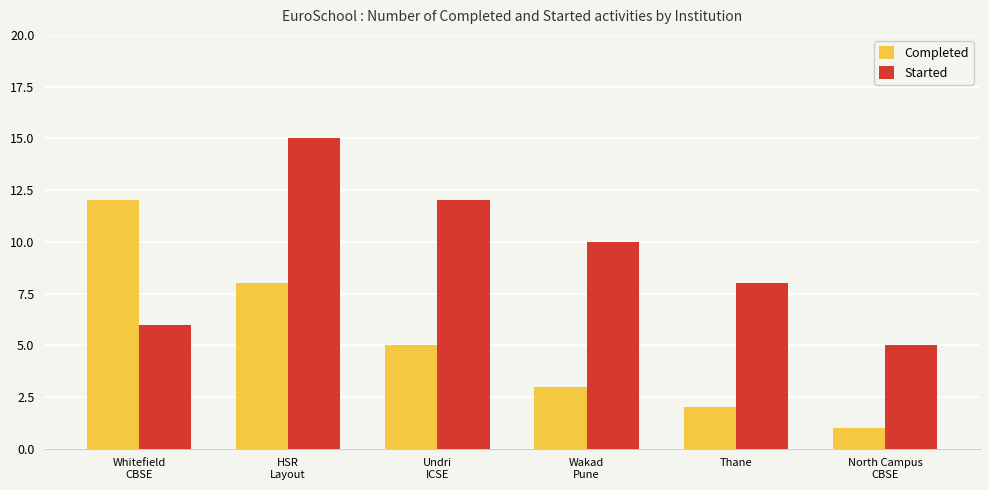

Is it true that Started equals 6 at Whitefield
CBSE?

True